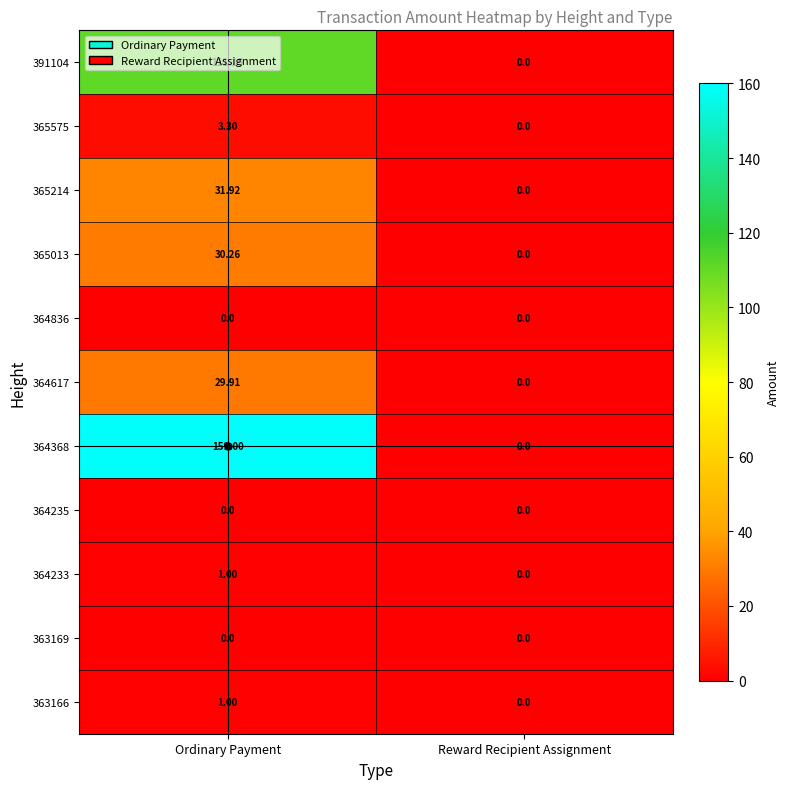

List the labels in order of 365013 value, smallest first.

Reward Recipient Assignment, Ordinary Payment